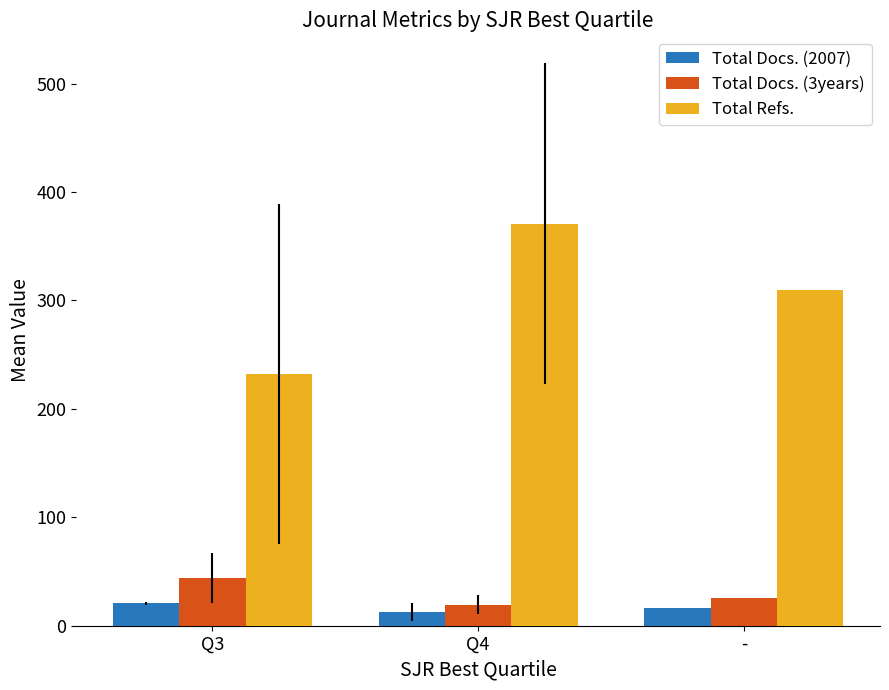

What is the average value of the Total Docs. (2007) series?

16.4